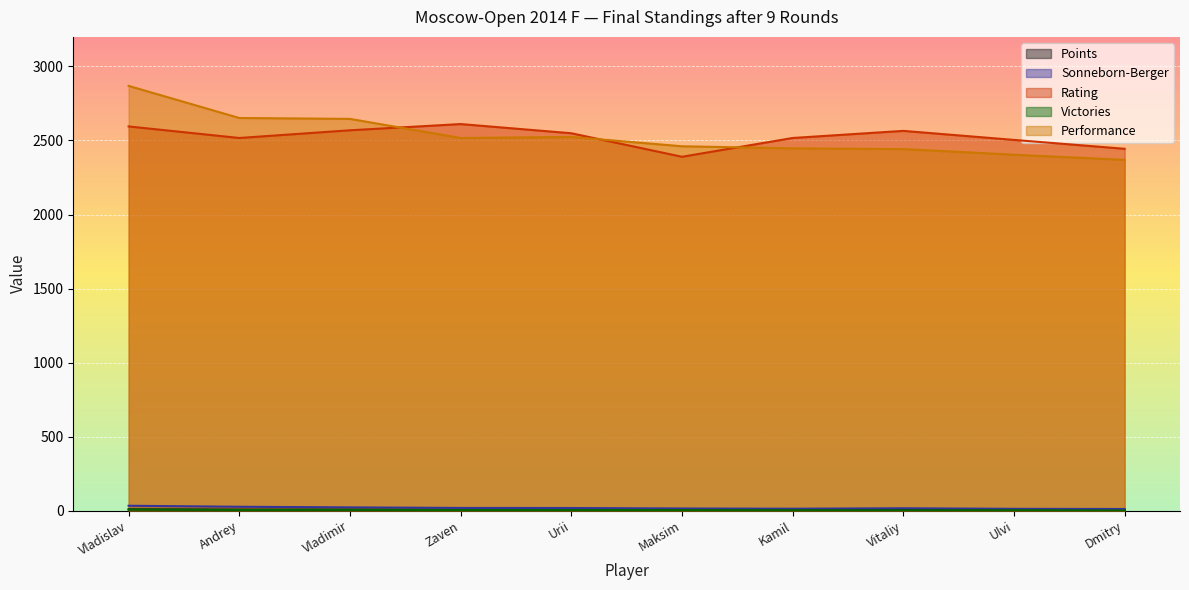

What is the difference between the highest and lowest values at Vitaliy?

2564.0